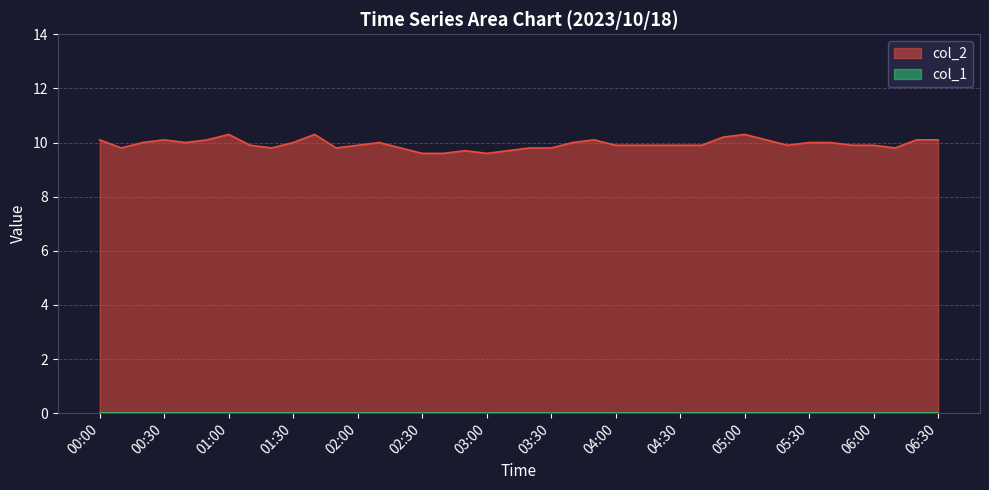

What is the ratio of the value at 03:50 to the value at 04:00?

1.0